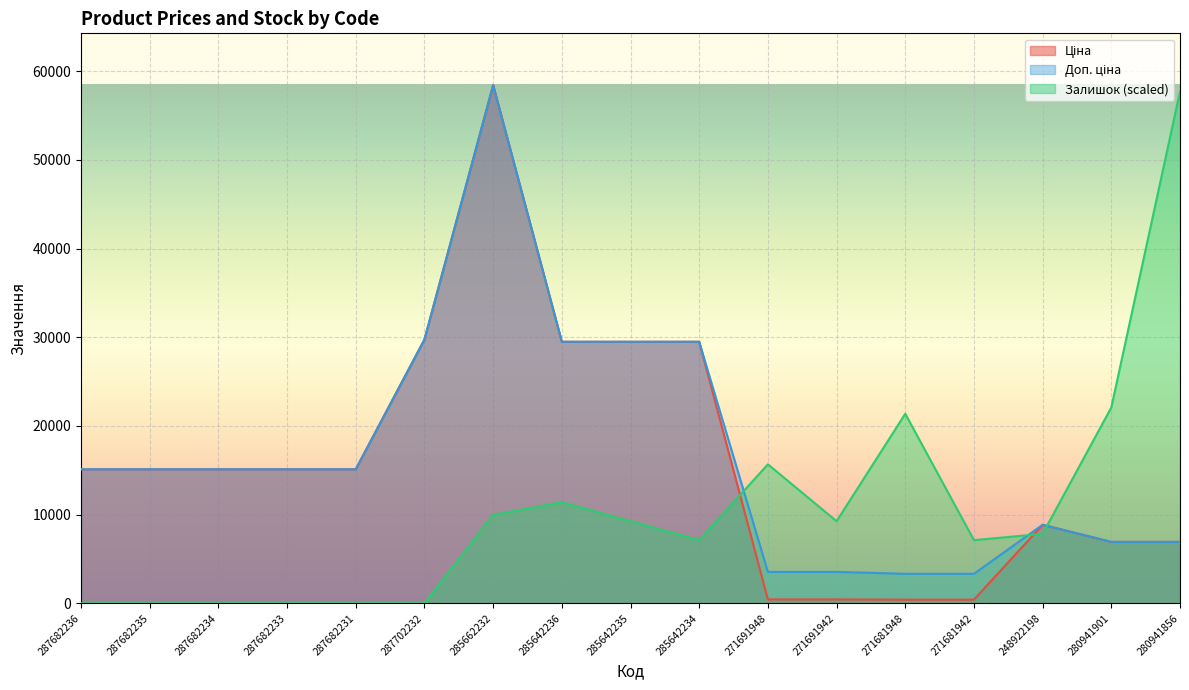

What is the maximum value shown in the chart?

58426.5